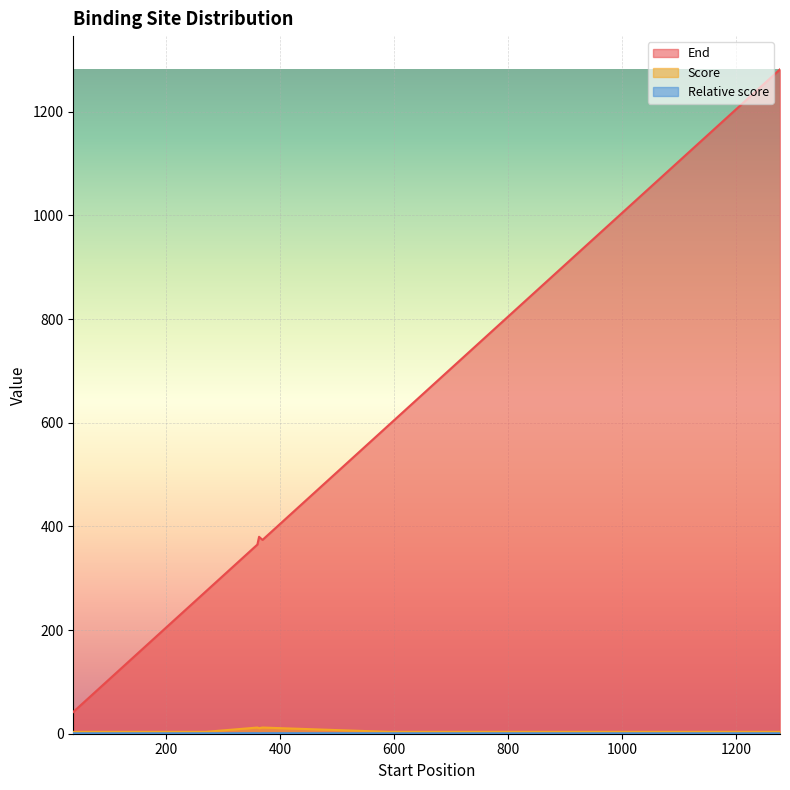

List the series in order of their peak value, highest first.

End, Score, Relative score